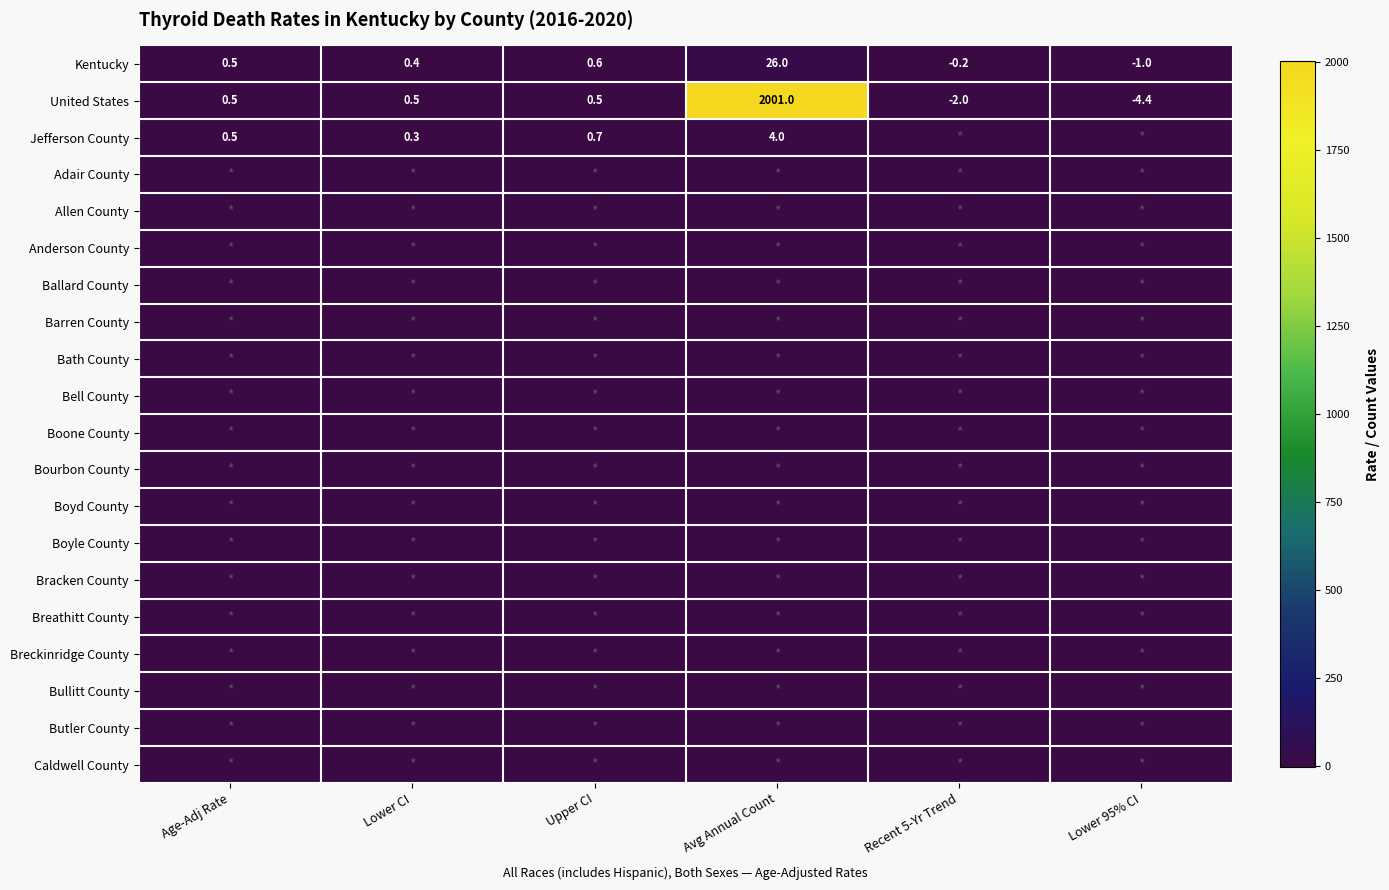

What is the total value across all series at Lower CI?

1.2